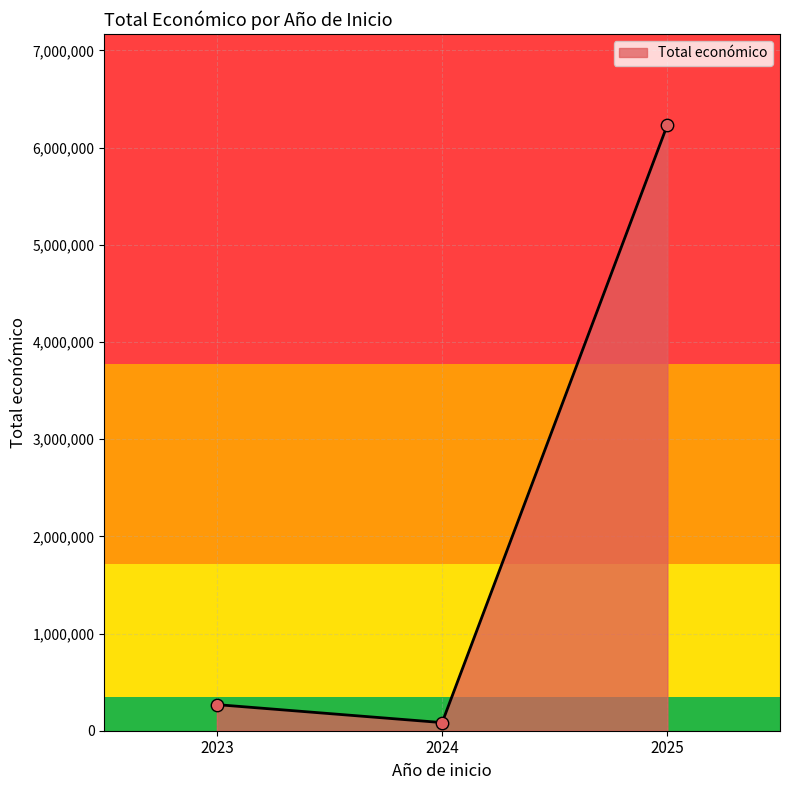

What is the ratio of the value at 2023 to the value at 2024?

3.2